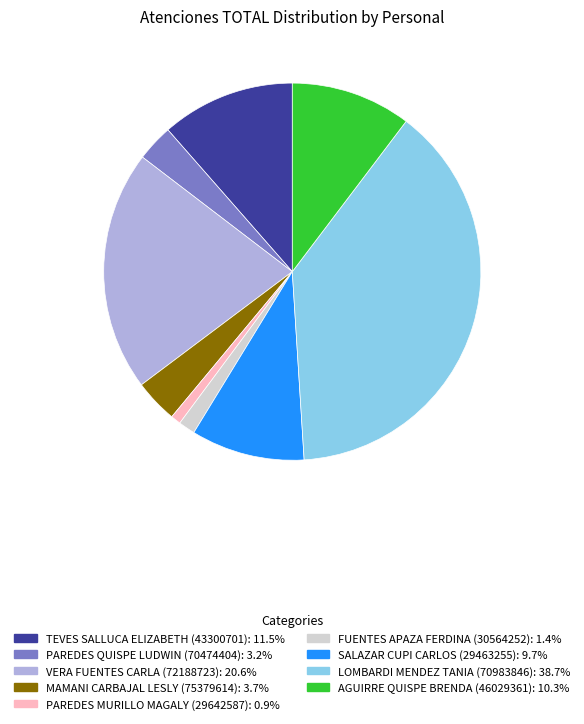

What is the ratio of the value at TEVES SALLUCA ELIZABETH (43300701) to the value at FUENTES APAZA FERDINA (30564252)?

8.0